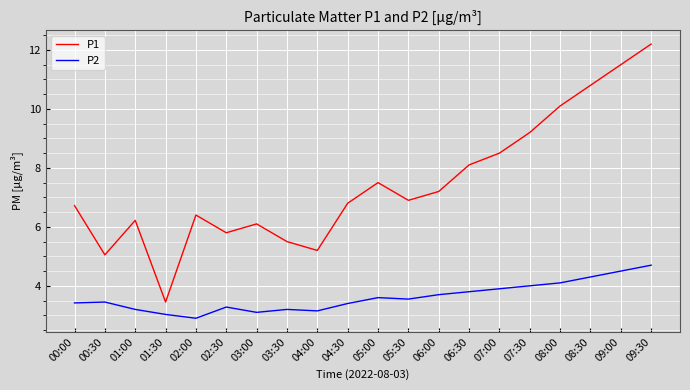

List the series in order of their peak value, highest first.

P1, P2